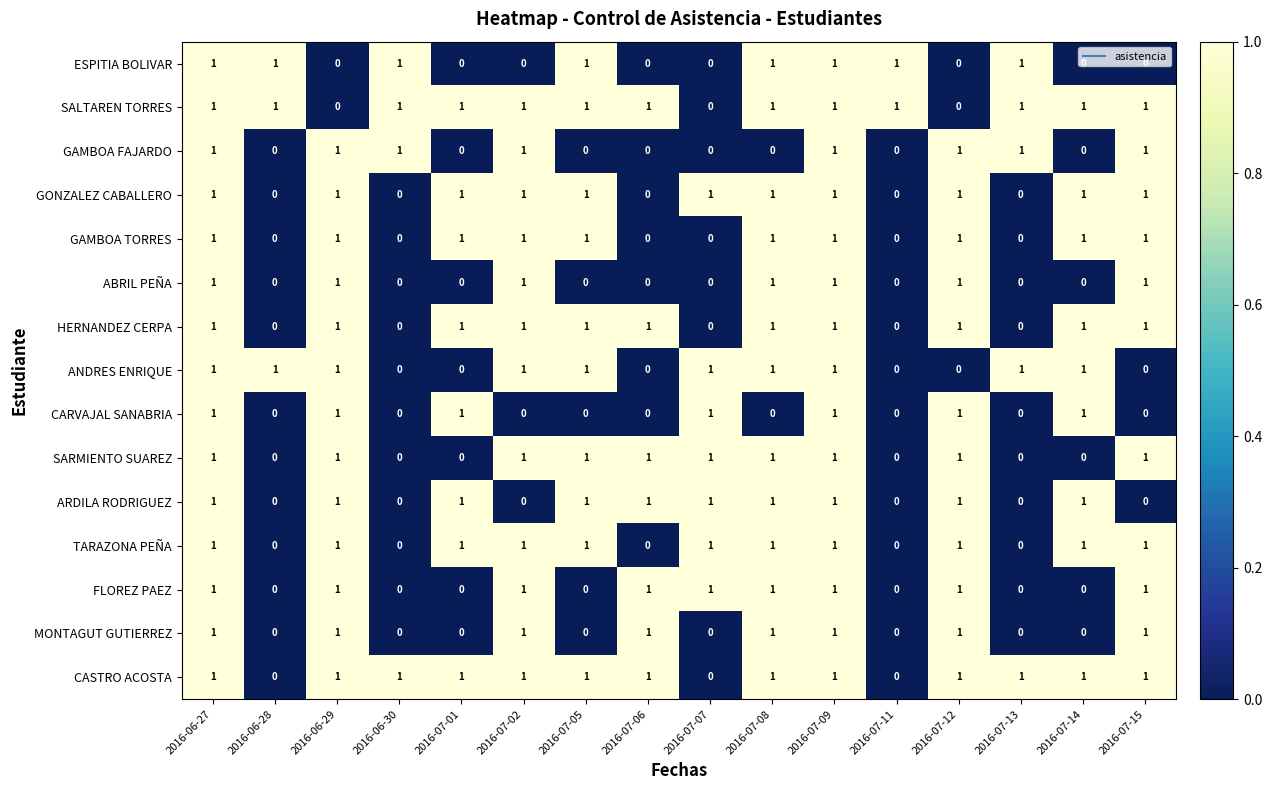

At how many categories does at least one series exceed 0?

16